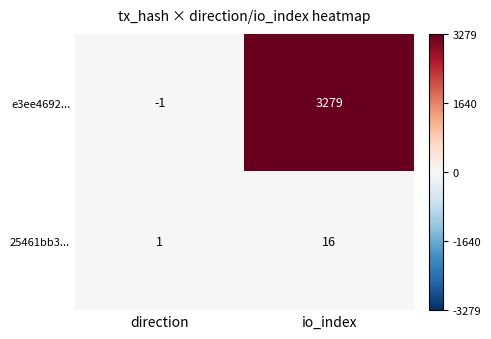

How many distinct data groups are displayed?

2